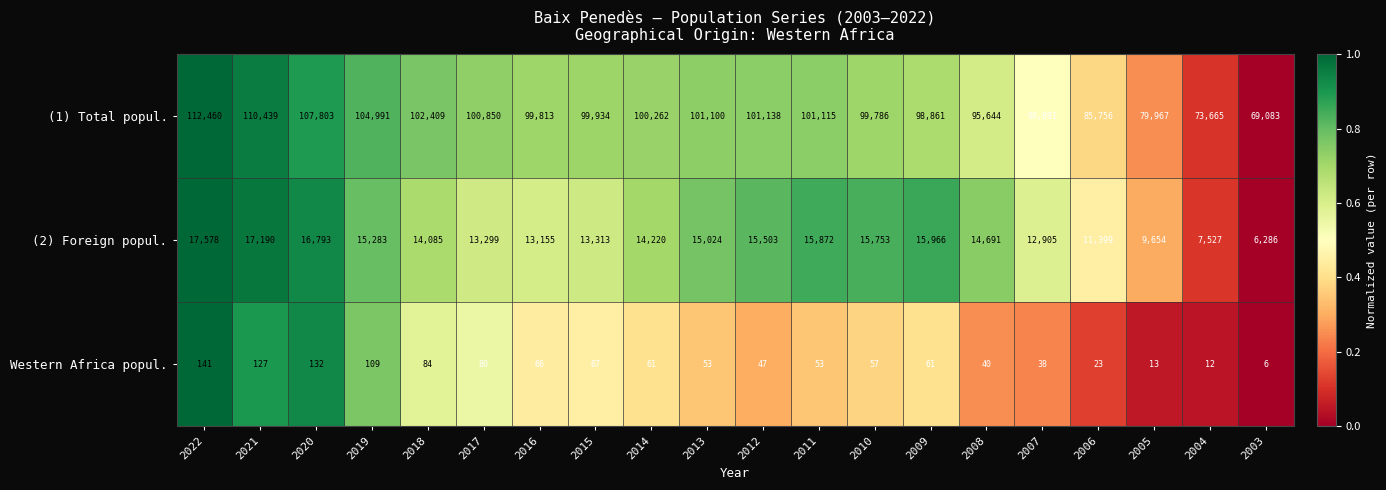

What is the difference between the maximum and second lowest values in the (1) Total popul. series?

38795